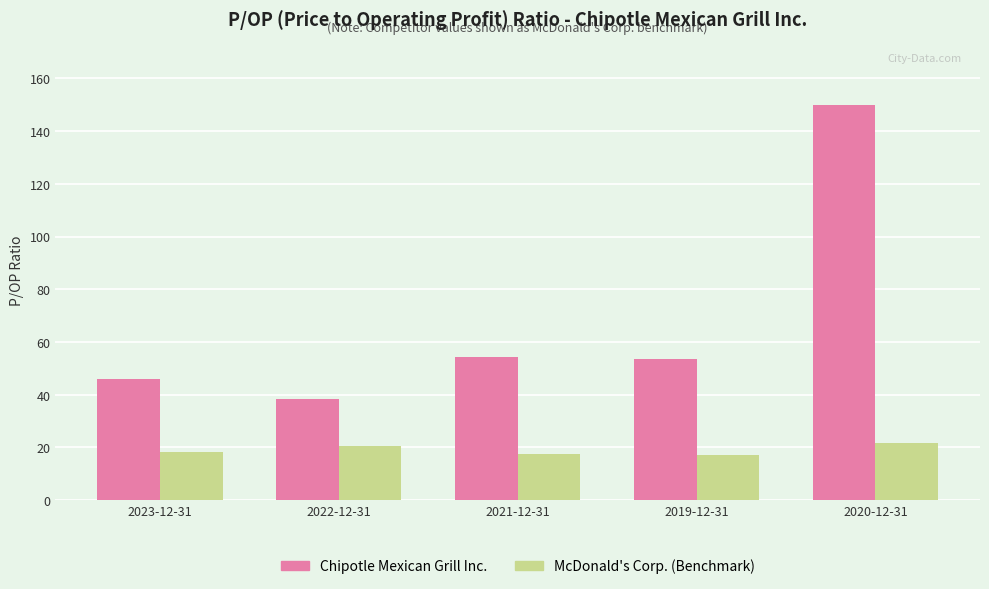

What is the highest value of the McDonald's Corp. (Benchmark) series?

21.5